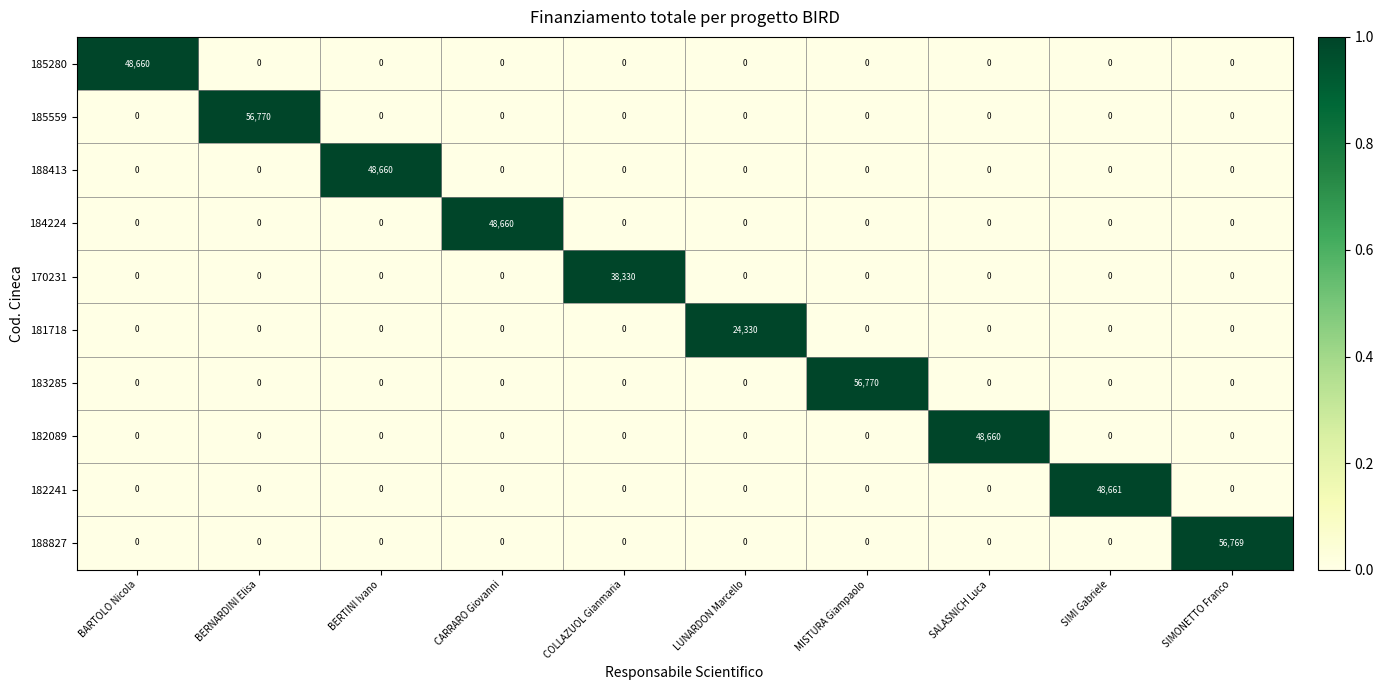

Is it true that 181718 equals 0 at COLLAZUOL Gianmaria?

True